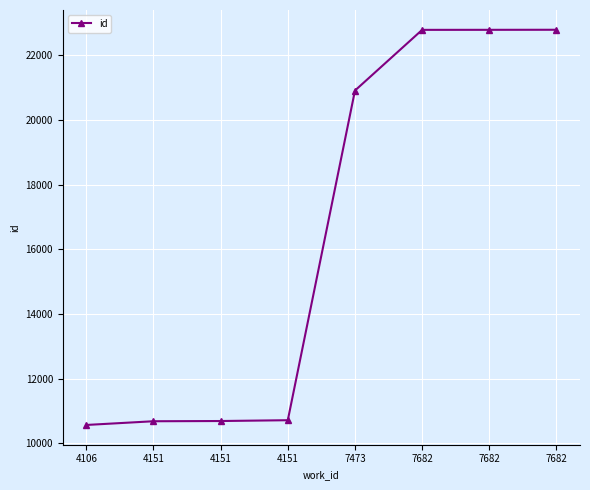

What is the minimum value shown in the chart?

10563